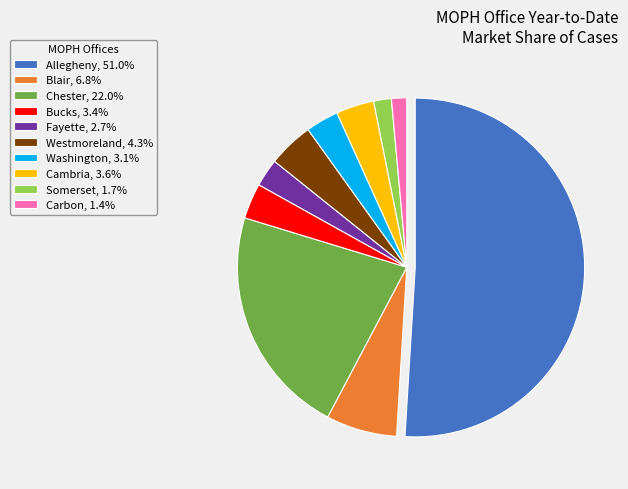

Does Westmoreland, 4.3% account for over 50% of the chart?

No